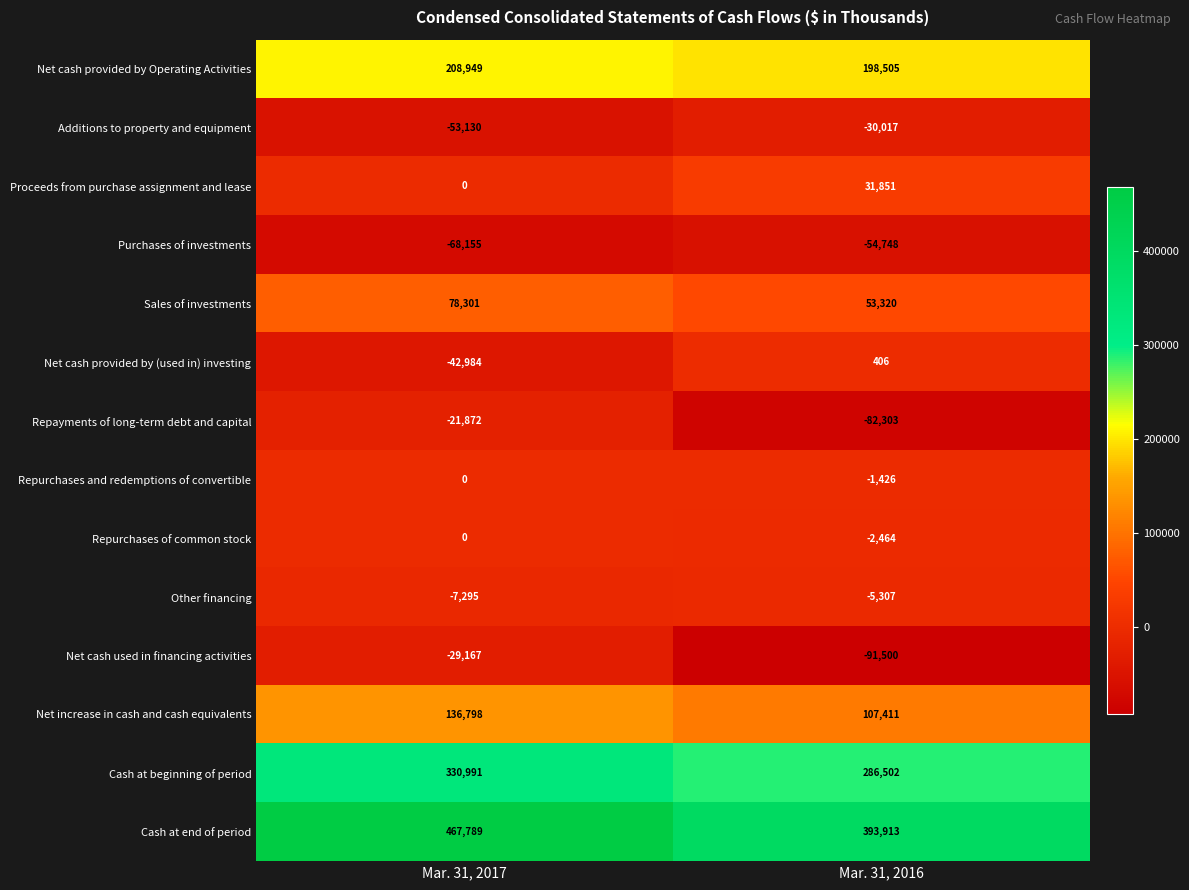

How many categories are shown in the chart?

2